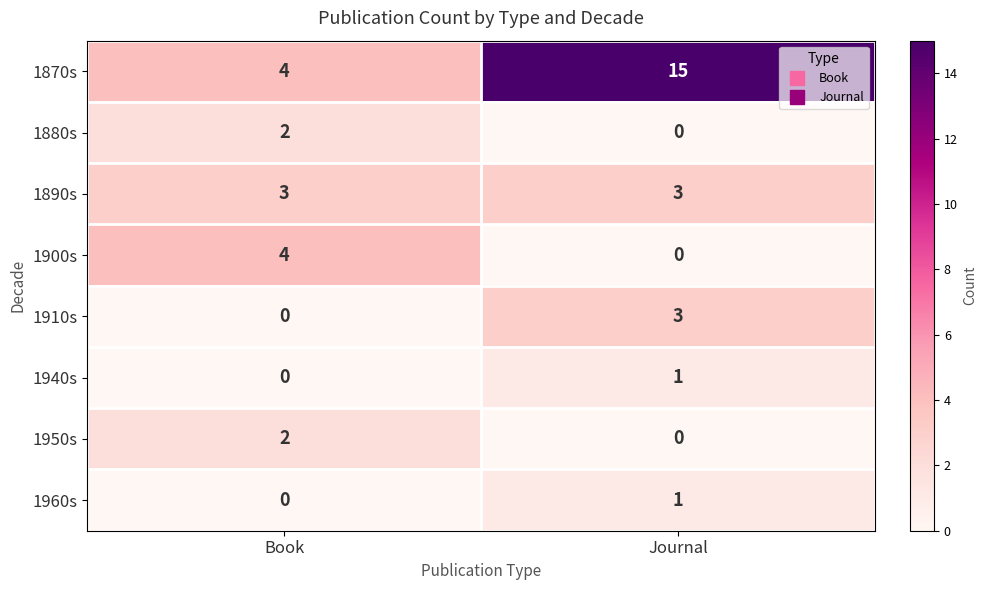

At how many categories does at least one series exceed 13?

1